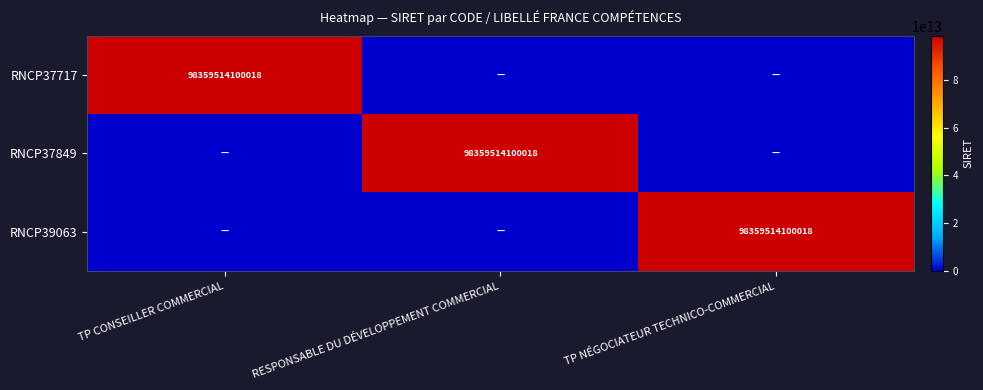

The RNCP39063 series shows 98359514100018 at TP NÉGOCIATEUR TECHNICO-COMMERCIAL. True or false?

True